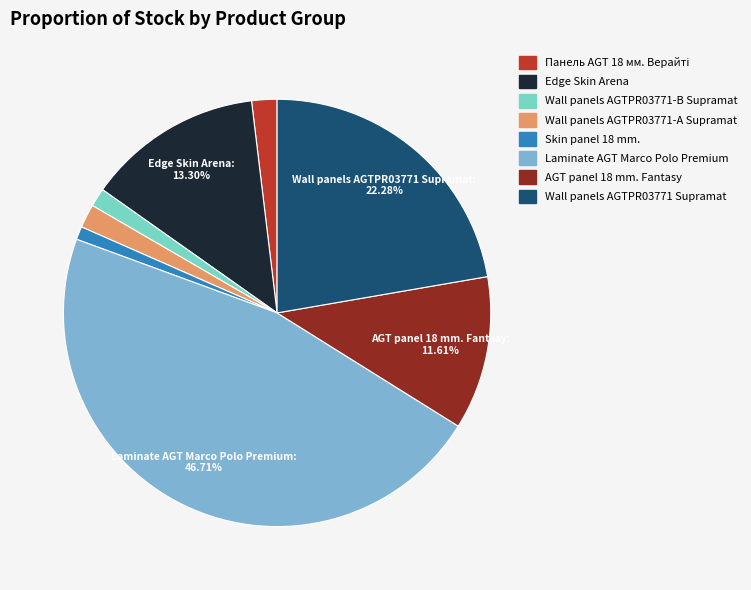

To the nearest percent, what is the combined percentage of Skin panel 18 mm. and AGT panel 18 mm. Fantasy?

13%